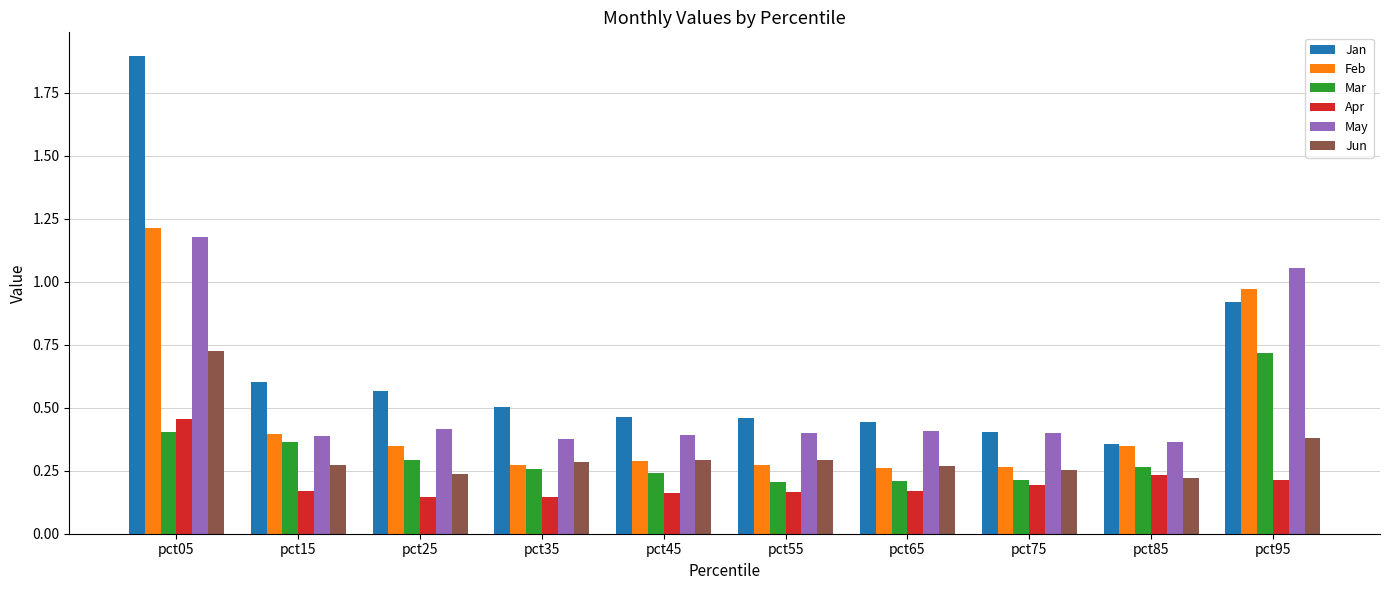

Which series has the largest range (max minus min)?

Jan